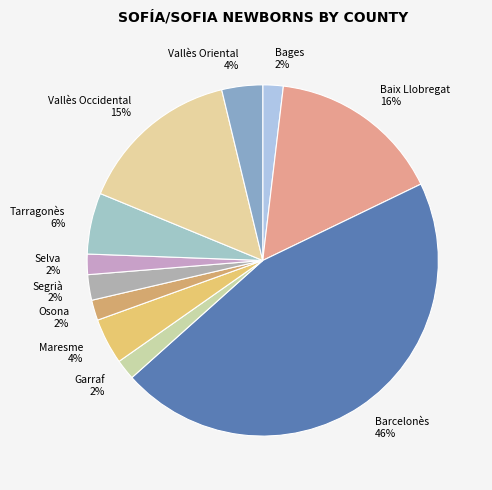

To the nearest percent, what percentage of the pie is Baix Llobregat?

16%